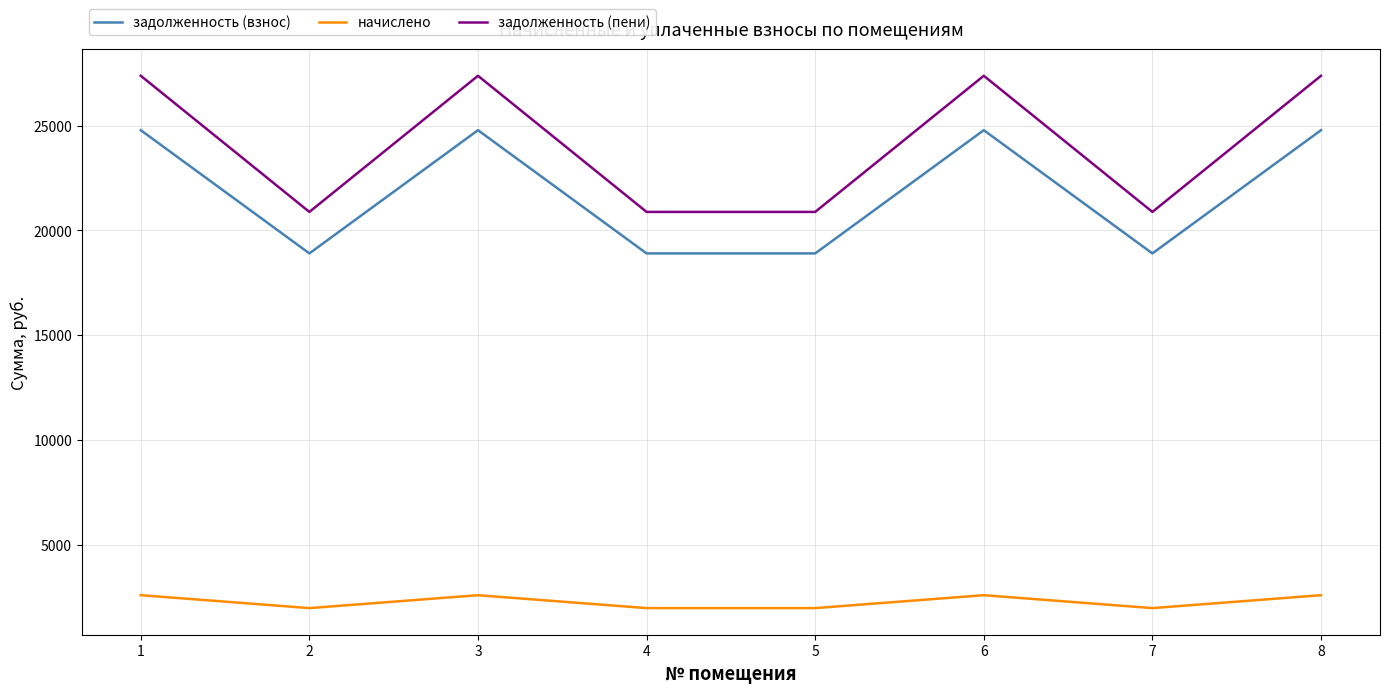

True or false: задолженность (пени) and задолженность (взнос) cross at least once.

False